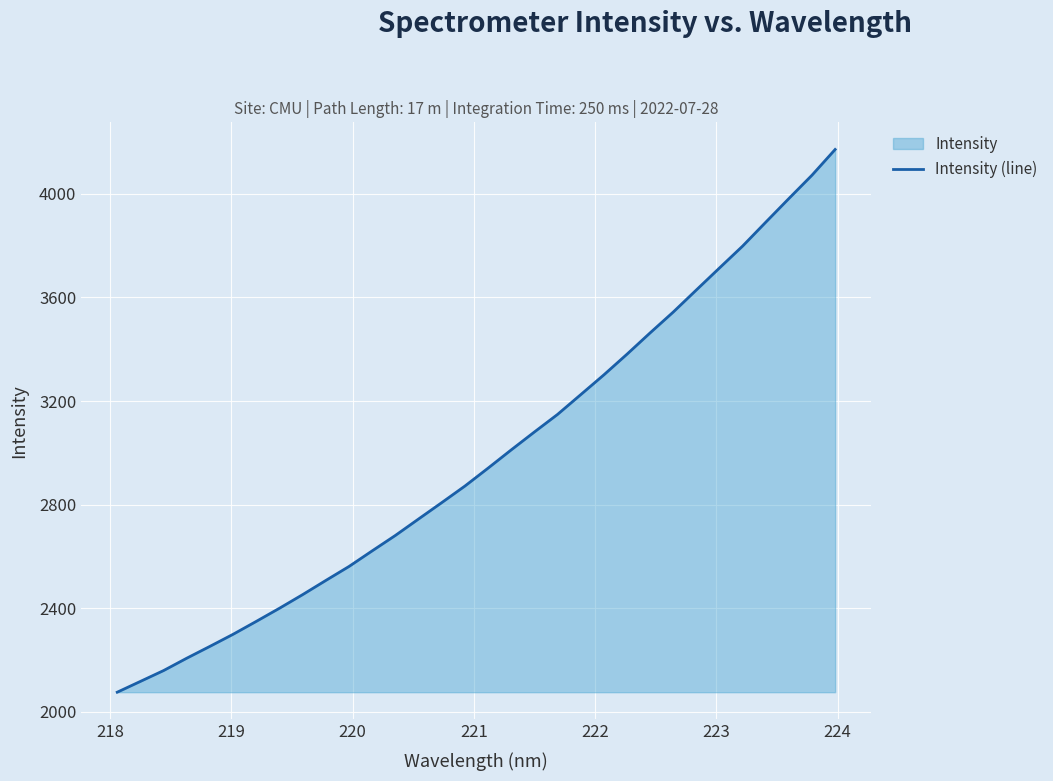

What is the maximum value shown in the chart?

4171.8